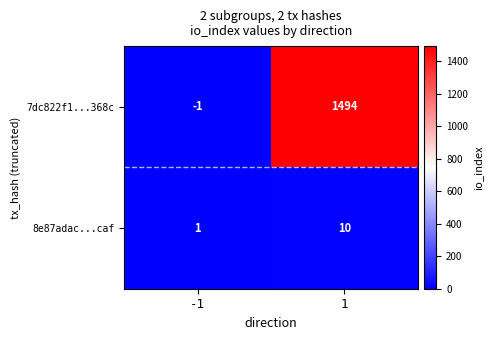

At -1, list the series in order from smallest to largest.

7dc822f1...368c, 8e87adac...caf